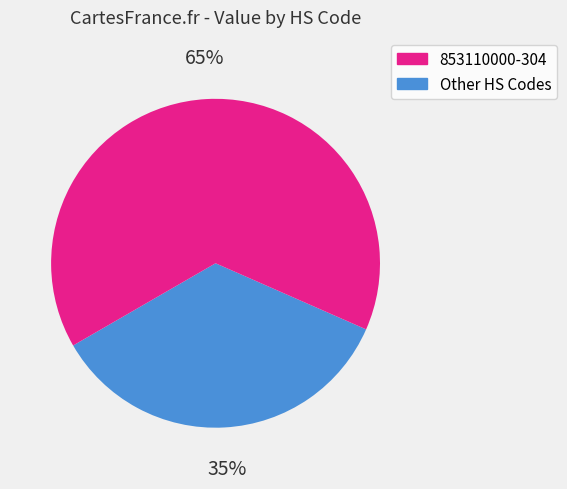

How many slices are in this pie chart?

2